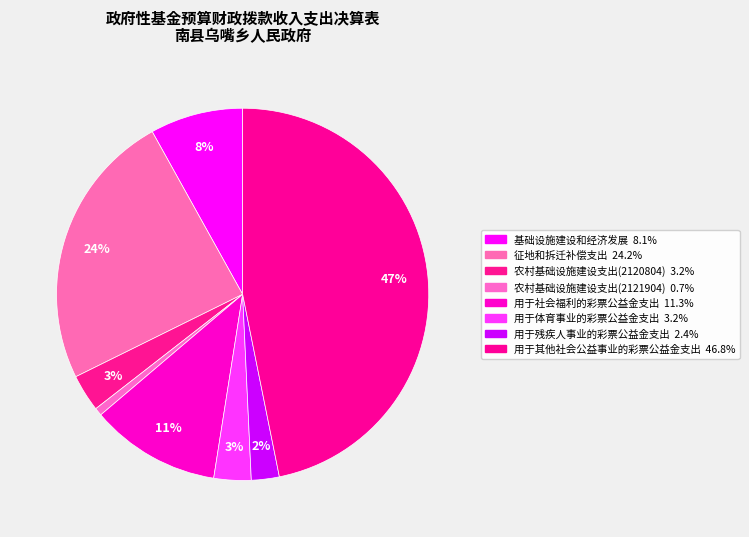

How many segments does this pie chart have?

8